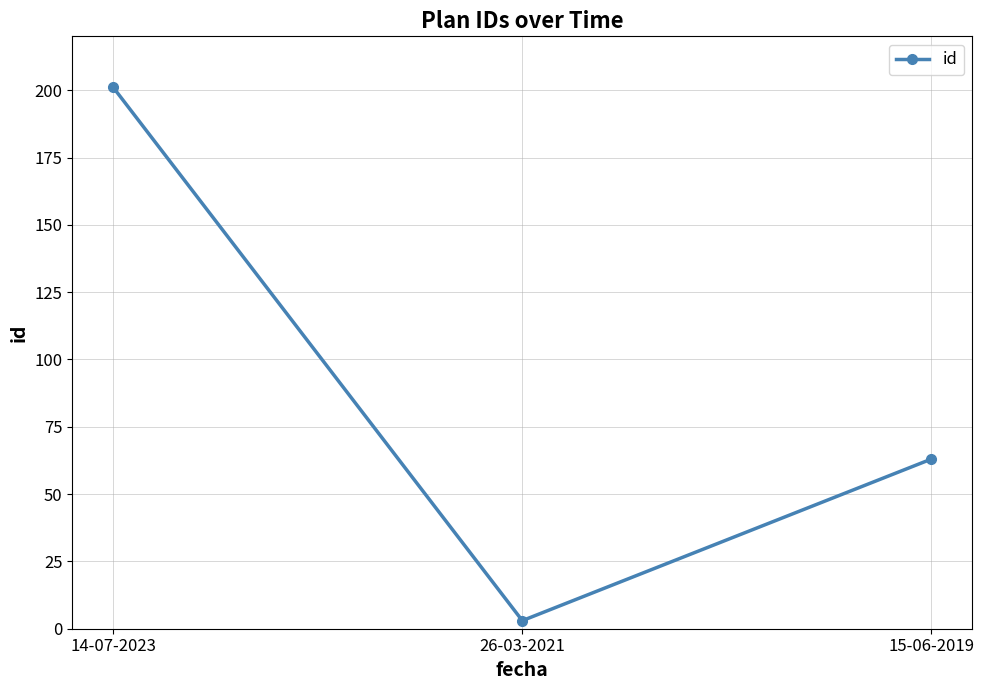

At which category does the chart reach its peak across all series?

14-07-2023